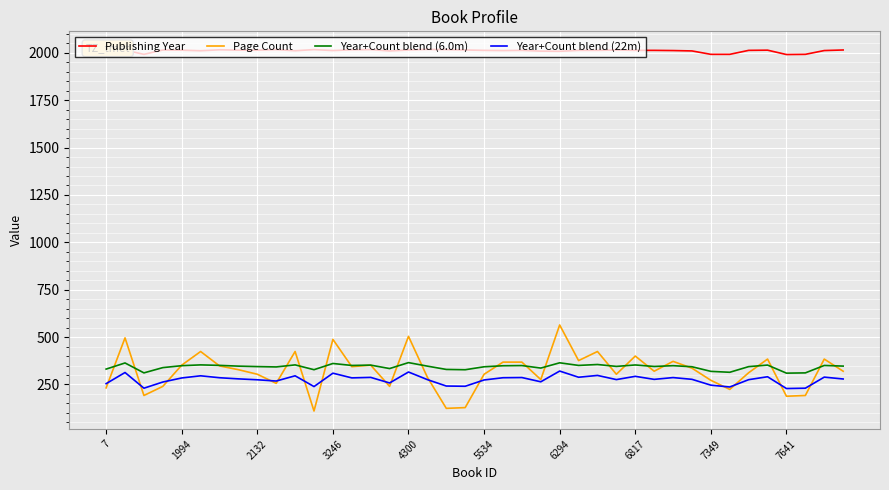

What is the sum of all Year+Count blend (6.0m) values?

13714.2